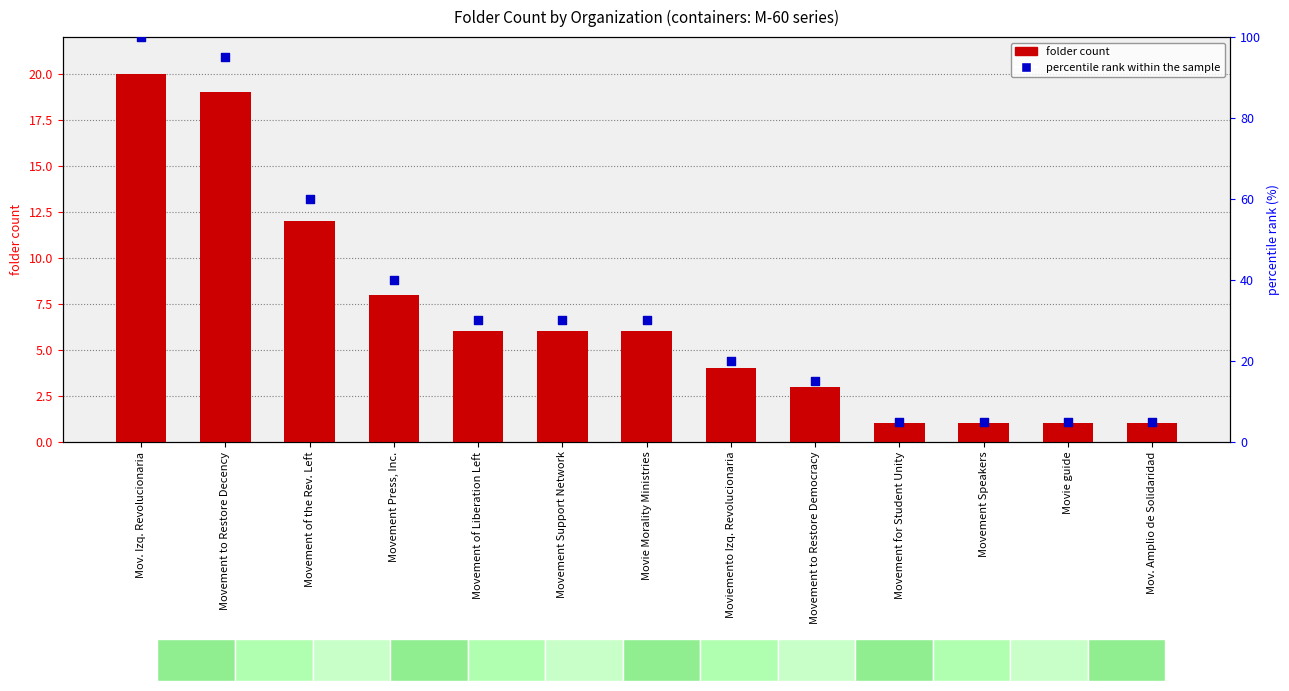

Which series contains the lowest Y value?

folder count